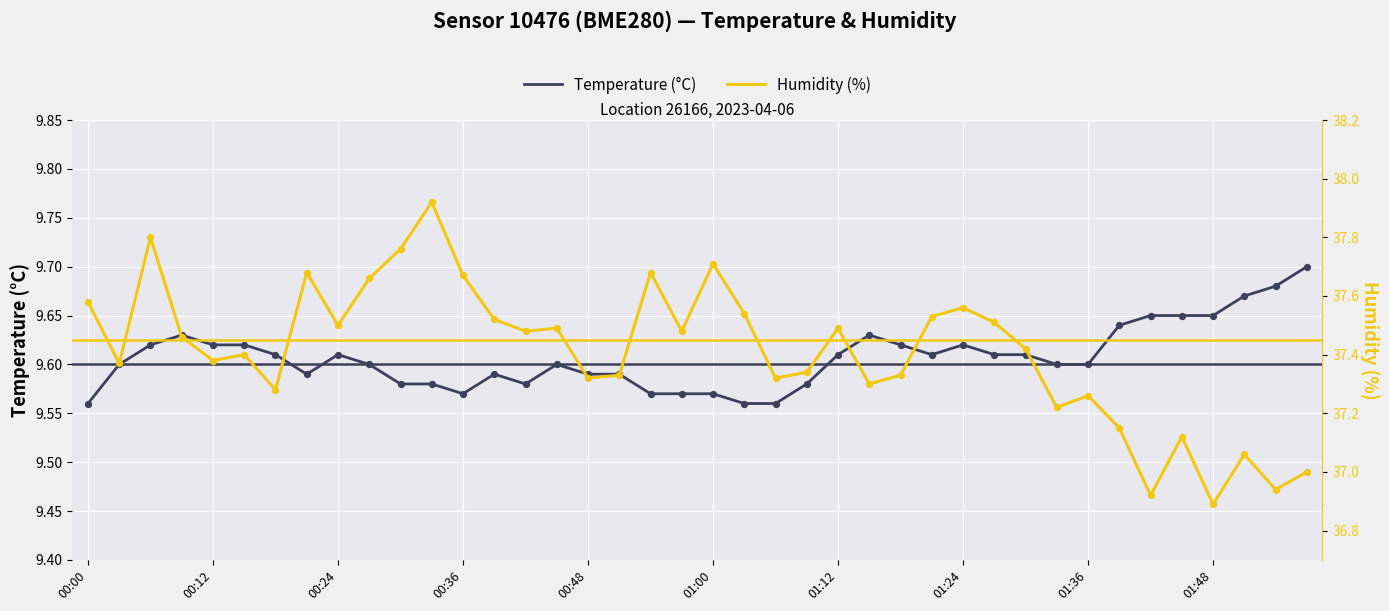

Which series has the widest spread of Y values?

humidity